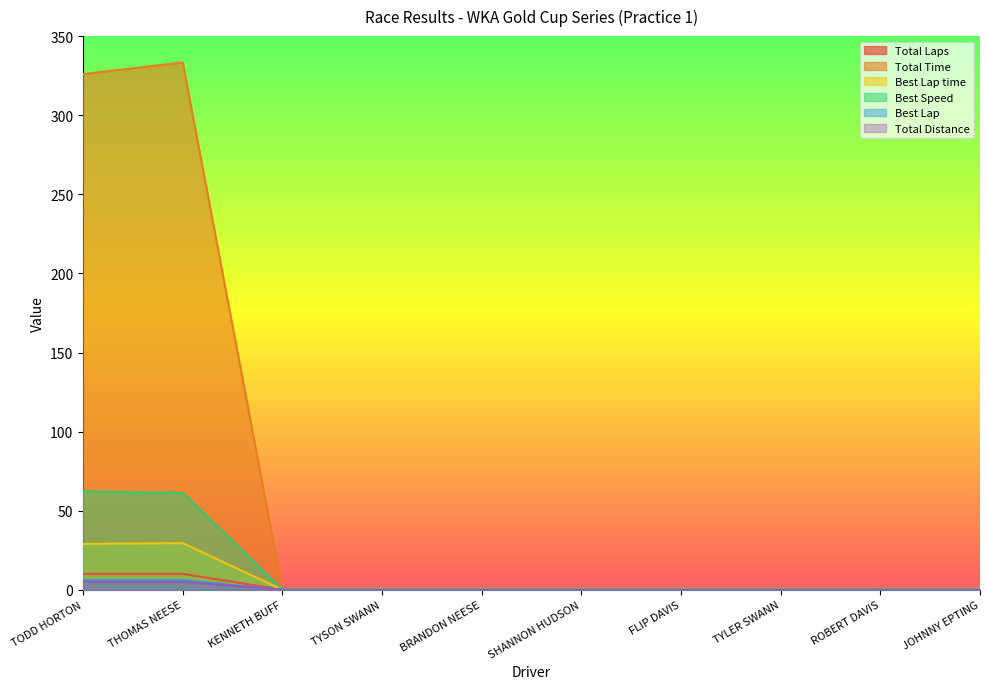

Reading right to left, list all the values displayed in this chart.

Total Laps: JOHNNY EPTING=0.0	ROBERT DAVIS=0.0	TYLER SWANN=0.0	FLIP DAVIS=0.0	SHANNON HUDSON=0.0	BRANDON NEESE=0.0	TYSON SWANN=0.0	KENNETH BUFF=0.0	THOMAS NEESE=10.0	TODD HORTON=10.0
Total Time: JOHNNY EPTING=0.0	ROBERT DAVIS=0.0	TYLER SWANN=0.0	FLIP DAVIS=0.0	SHANNON HUDSON=0.0	BRANDON NEESE=0.0	TYSON SWANN=0.0	KENNETH BUFF=0.0	THOMAS NEESE=333.5	TODD HORTON=326.1
Best Lap time: JOHNNY EPTING=0.0	ROBERT DAVIS=0.0	TYLER SWANN=0.0	FLIP DAVIS=0.0	SHANNON HUDSON=0.0	BRANDON NEESE=0.0	TYSON SWANN=0.0	KENNETH BUFF=0.0	THOMAS NEESE=29.4	TODD HORTON=29.0
Best Speed: JOHNNY EPTING=0.0	ROBERT DAVIS=0.0	TYLER SWANN=0.0	FLIP DAVIS=0.0	SHANNON HUDSON=0.0	BRANDON NEESE=0.0	TYSON SWANN=0.0	KENNETH BUFF=0.0	THOMAS NEESE=61.2	TODD HORTON=62.2
Best Lap: JOHNNY EPTING=0.0	ROBERT DAVIS=0.0	TYLER SWANN=0.0	FLIP DAVIS=0.0	SHANNON HUDSON=0.0	BRANDON NEESE=0.0	TYSON SWANN=0.0	KENNETH BUFF=0.0	THOMAS NEESE=6.0	TODD HORTON=6.0
Total Distance: JOHNNY EPTING=0.0	ROBERT DAVIS=0.0	TYLER SWANN=0.0	FLIP DAVIS=0.0	SHANNON HUDSON=0.0	BRANDON NEESE=0.0	TYSON SWANN=0.0	KENNETH BUFF=0.0	THOMAS NEESE=5.0	TODD HORTON=5.0